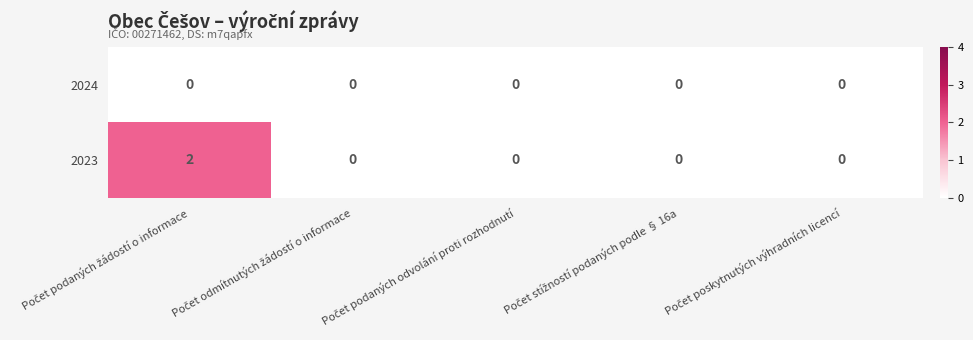

Count the number of data series in this chart.

2